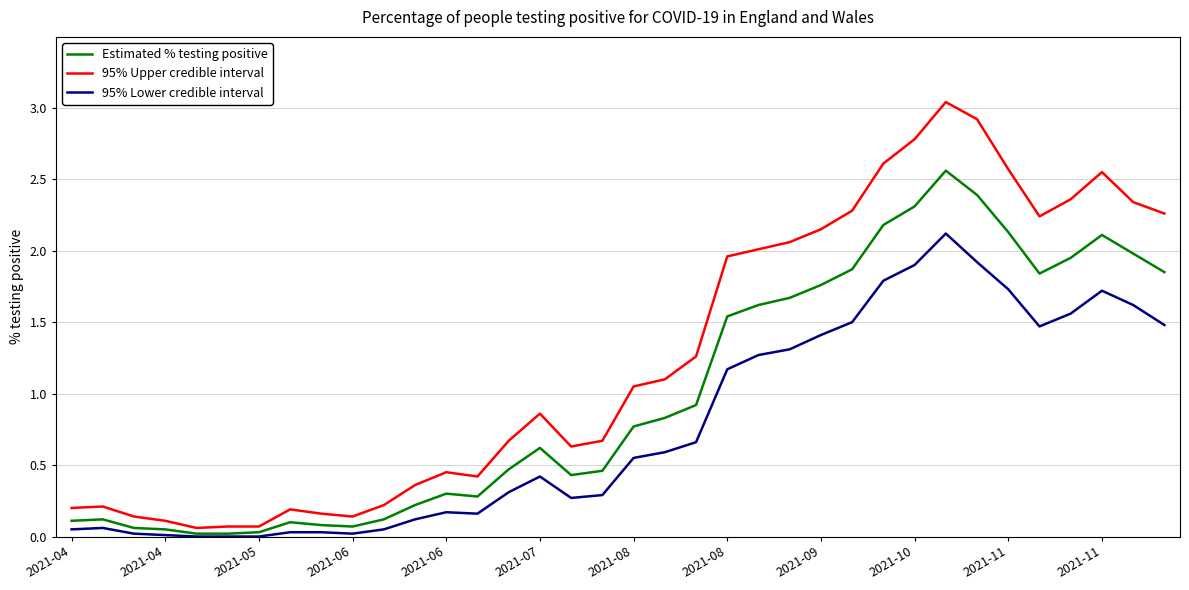

Which series has the largest range (max minus min)?

95% Upper credible interval